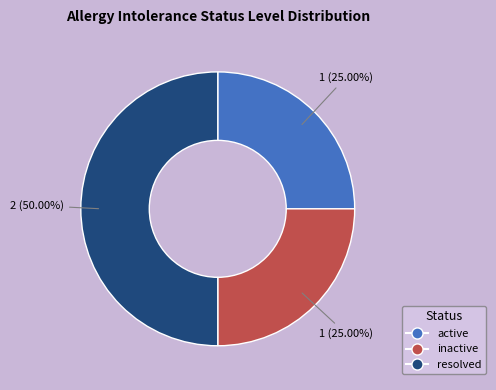

Does active account for over 50% of the chart?

No